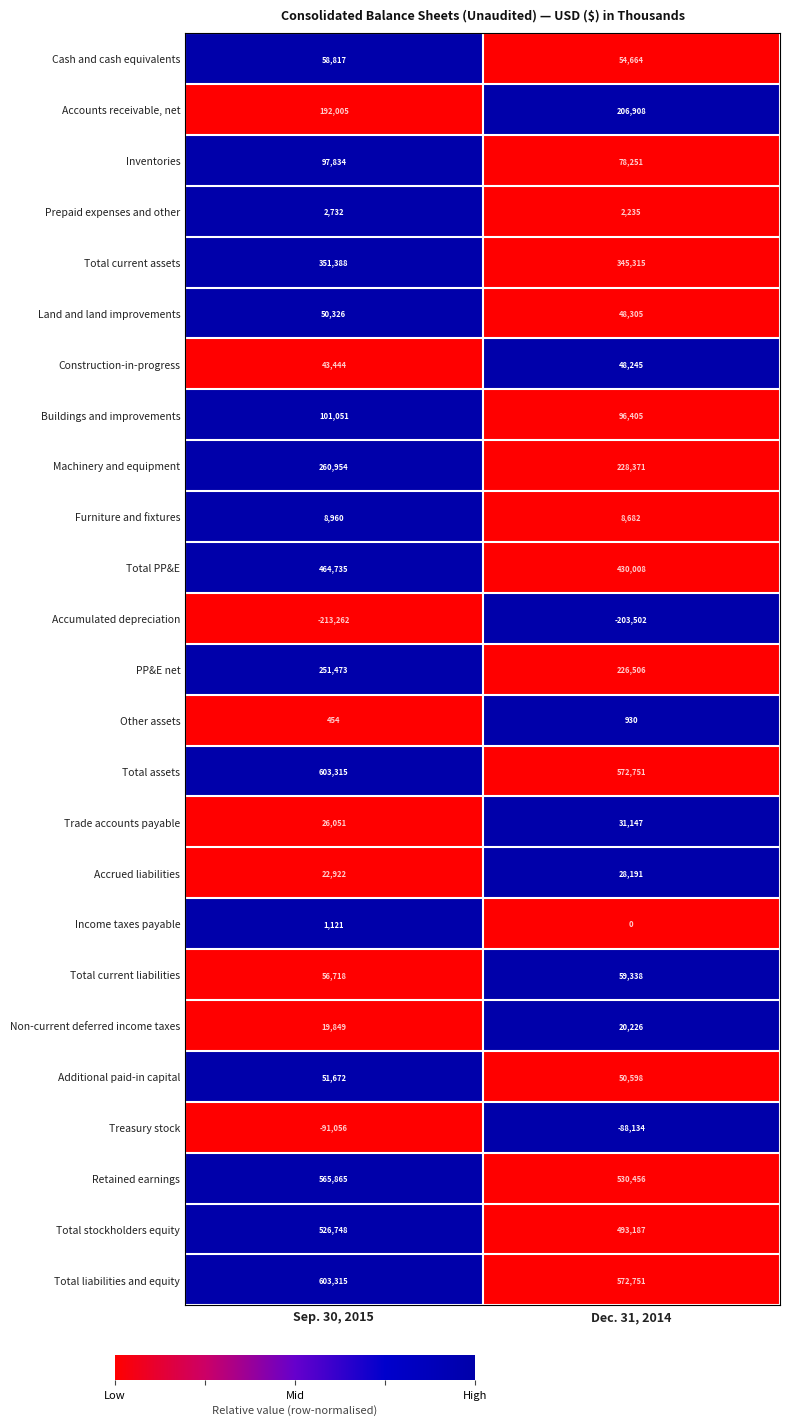

What is the greatest value displayed?

603315